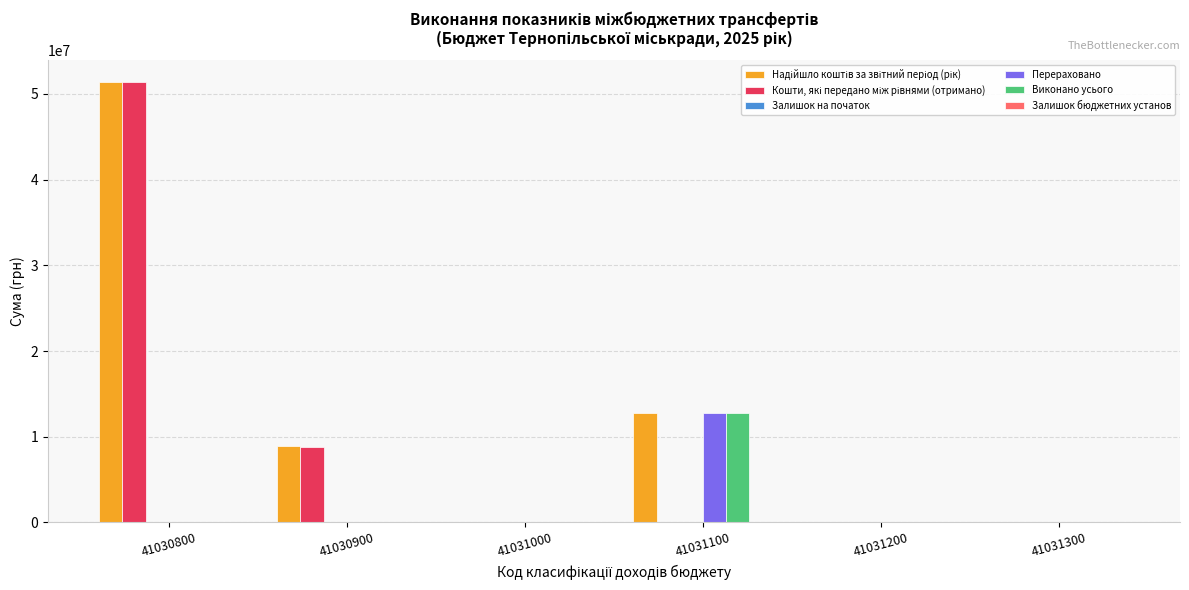

What is the greatest value displayed?

51379343.5